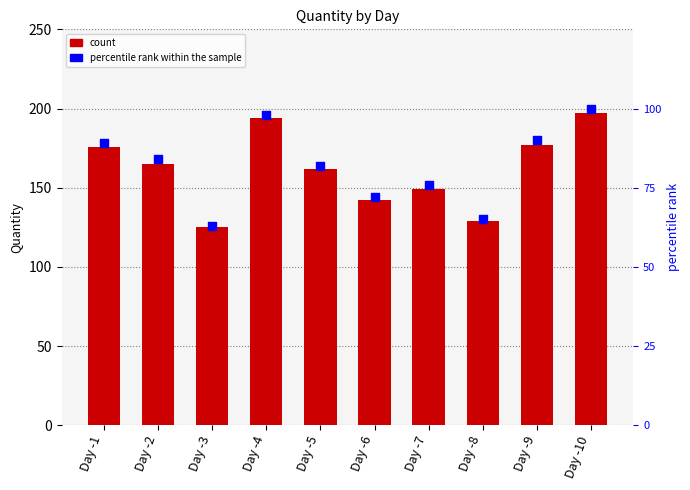

Which series has the largest total across all categories?

count